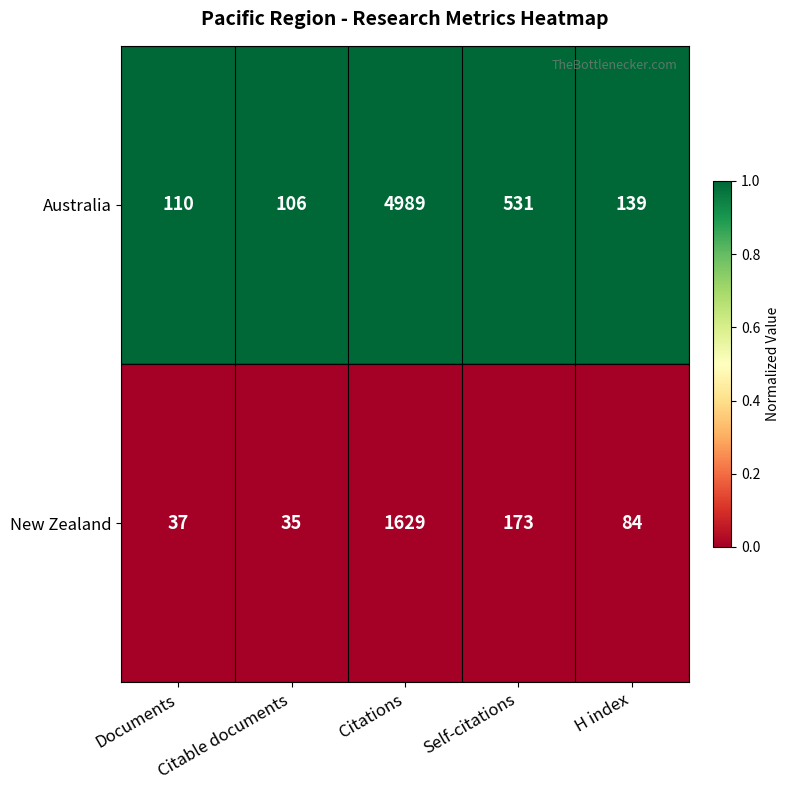

Is it true that Australia equals 1866 at Citations?

False